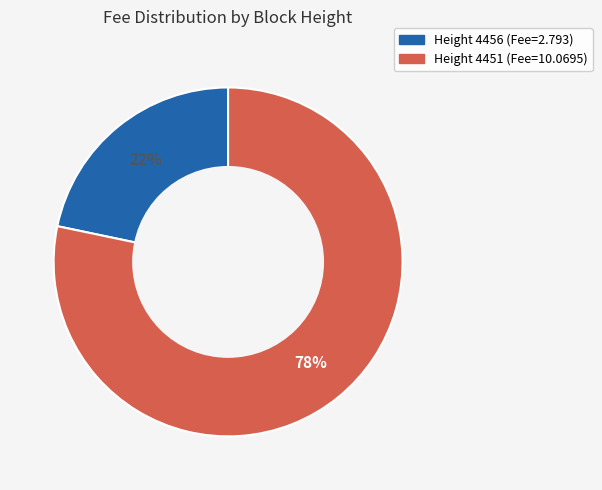

Count the number of slices in the pie.

2